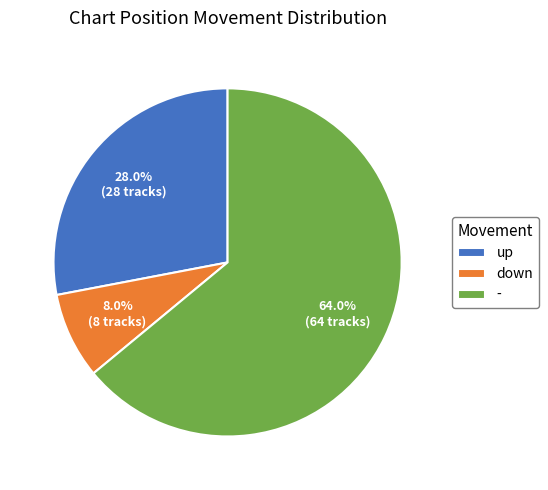

What percentage is NOT represented by -?

36.0%